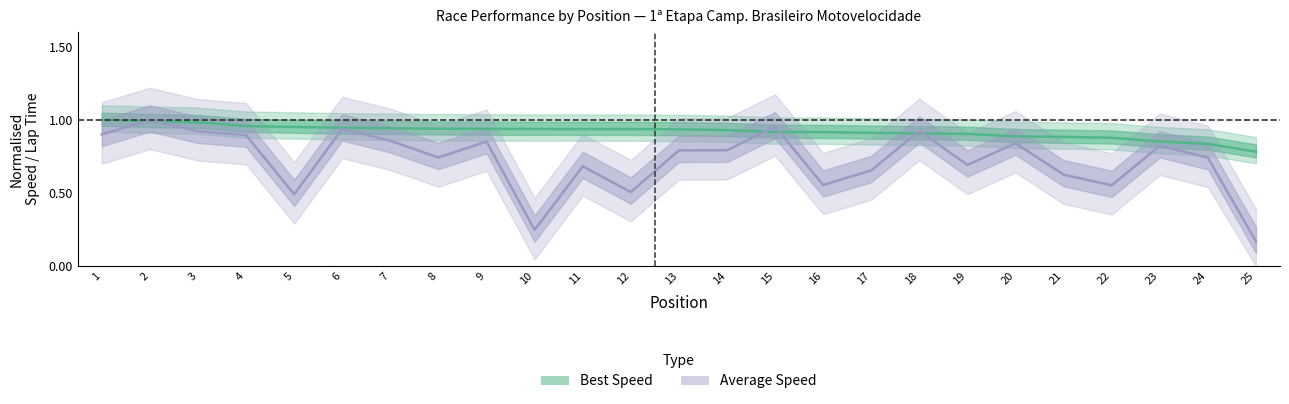

List the labels in order of Average Speed (normalised) value, largest first.

2, 15, 6, 18, 3, 1, 4, 7, 9, 20, 23, 14, 13, 8, 24, 19, 11, 17, 21, 16, 22, 12, 5, 10, 25